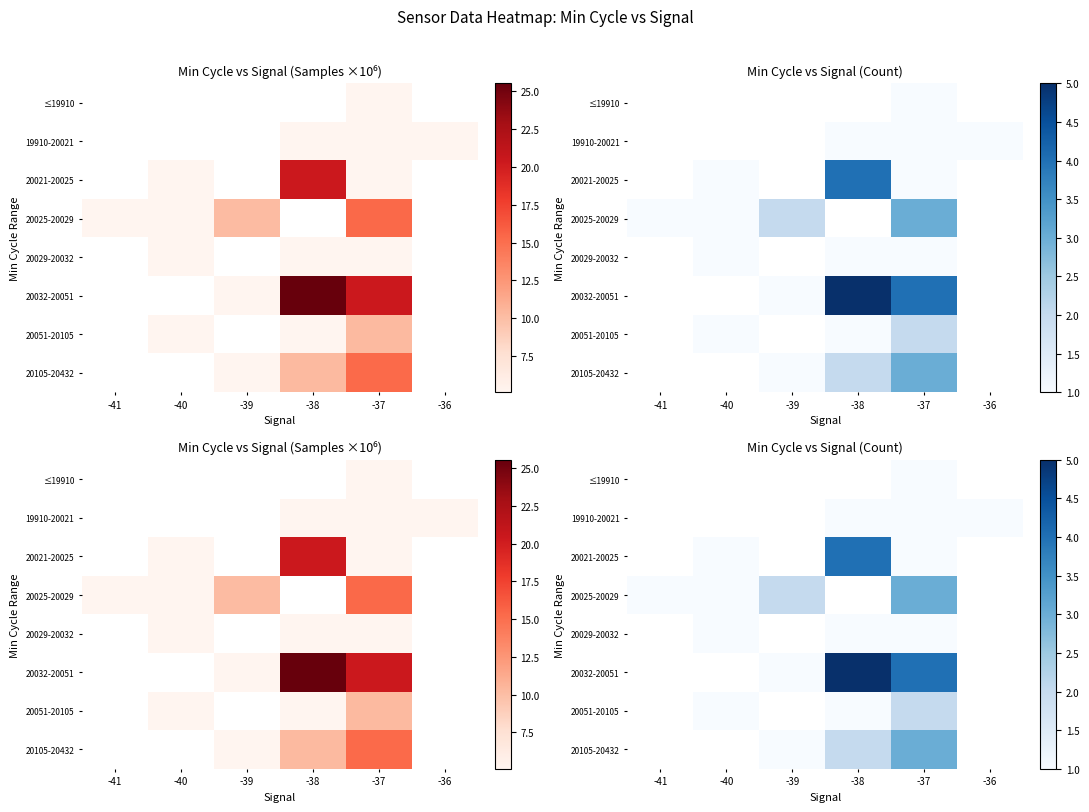

Rank the categories by ≤19910 value from lowest to highest.

-41, -40, -39, -38, -37, -36